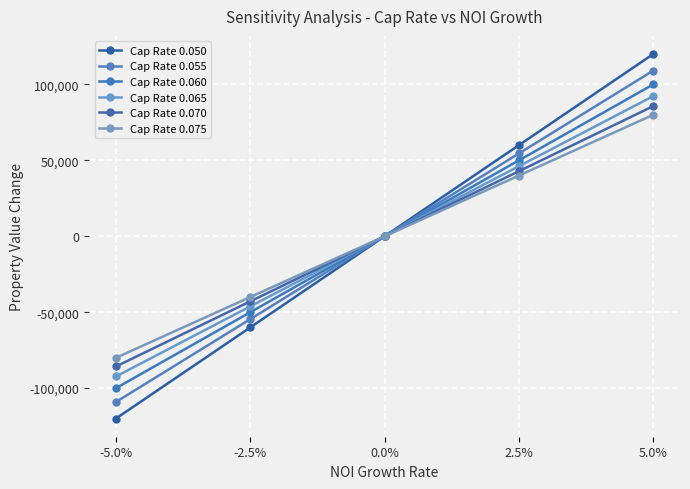

Is the value of Cap Rate 0.070 at 2.5% greater than the value of Cap Rate 0.065 at -2.5%?

Yes